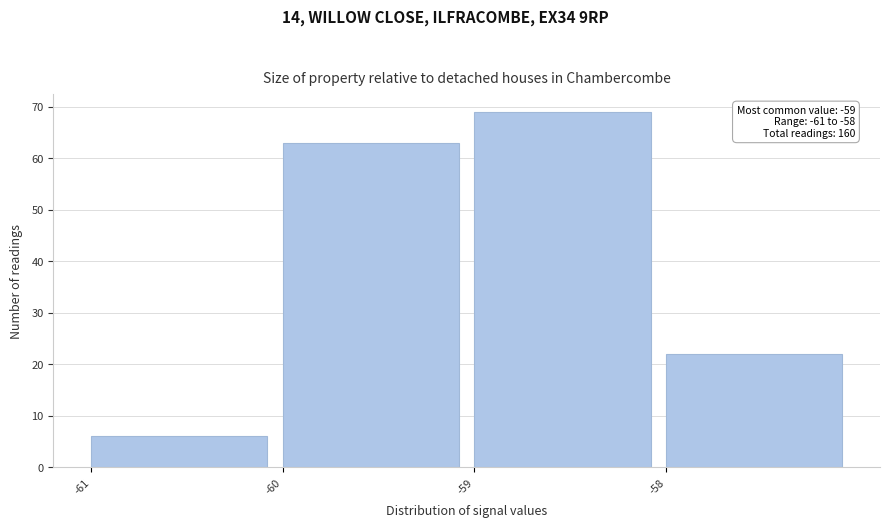

Reading left to right, transcribe all the data shown in this chart.

-61=6	-60=63	-59=69	-58=22